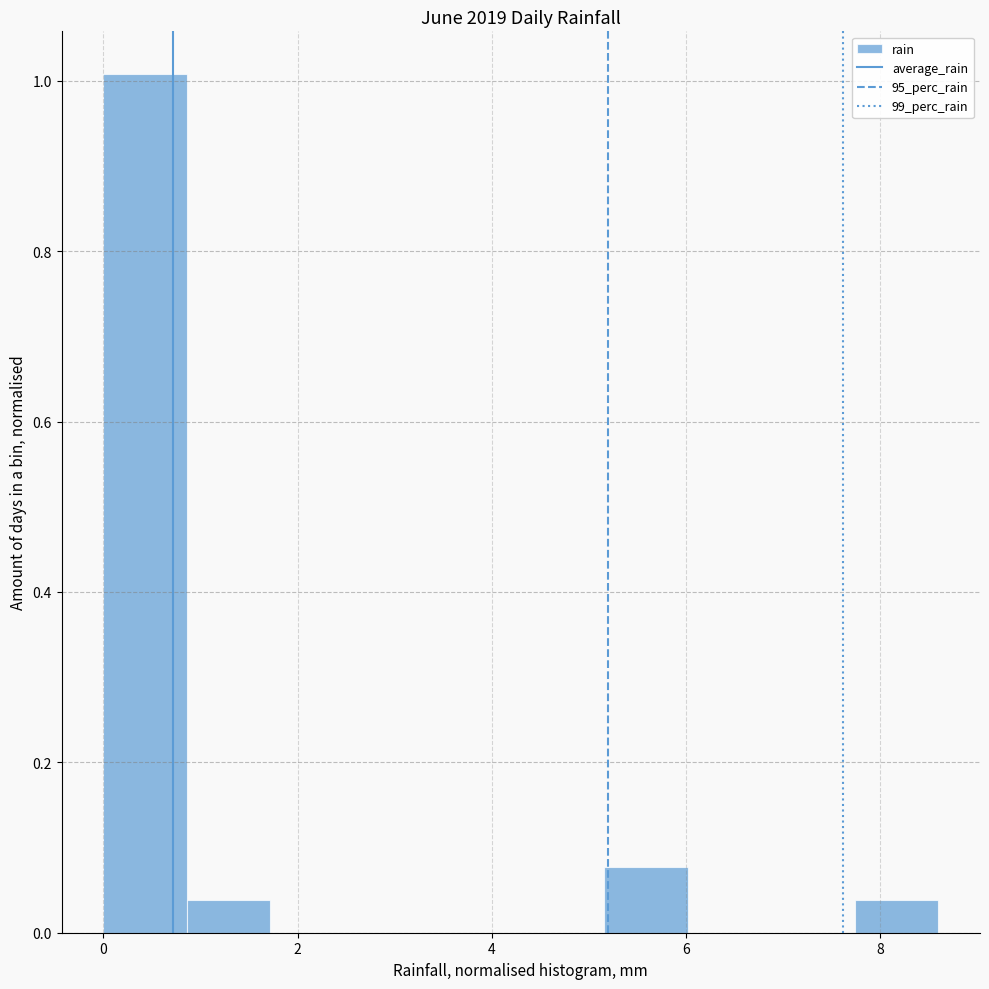

Reading left to right, transcribe this chart: for each bar, give the range it covers on the x-axis and its height. Neither the bar edges nor the heights are printed on the chart, so give them approximately, as read against the axes.

0.00 to 0.86: 1.00
0.86 to 1.72: 0.04
1.72 to 2.58: 0
2.58 to 3.44: 0
3.44 to 4.30: 0
4.30 to 5.16: 0
5.16 to 6.02: 0.08
6.02 to 6.88: 0
6.88 to 7.74: 0
7.74 to 8.60: 0.04